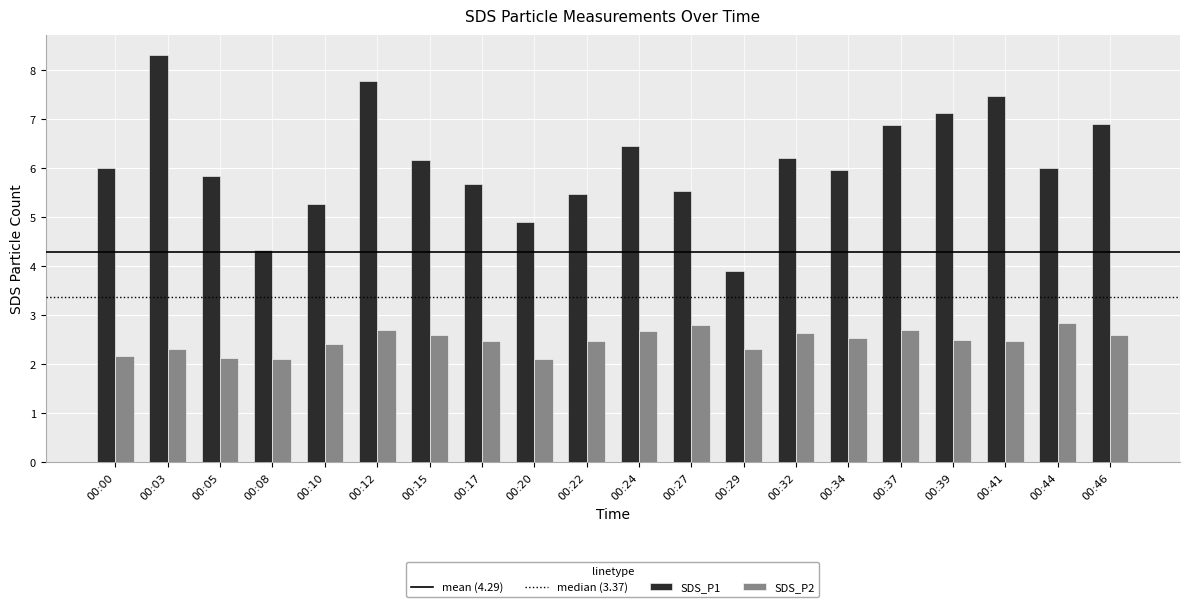

What is the maximum value for SDS_P2?

2.8